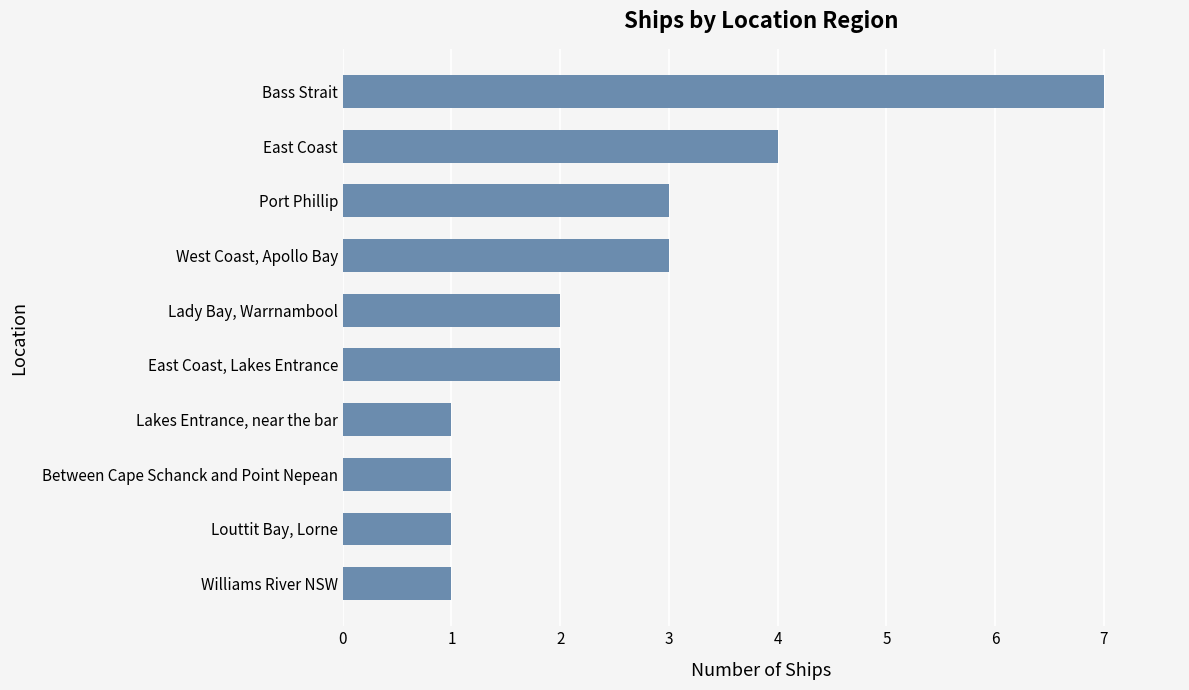

What is the difference between the maximum and minimum values?

6